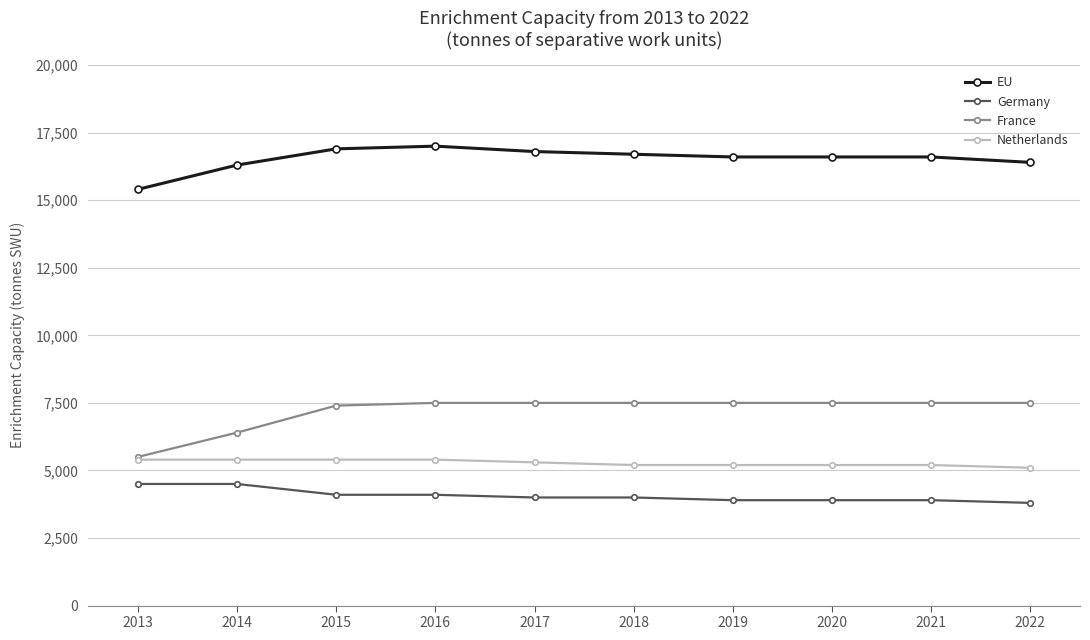

What is the average value of the France series?

7180